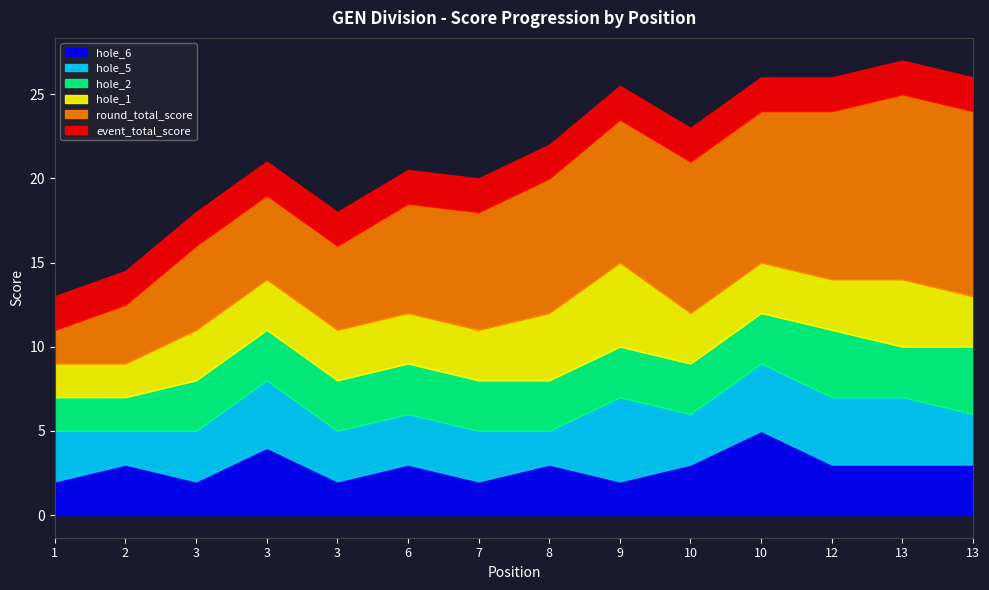

What is the difference between the second highest and second lowest values in the hole_2 series?

2